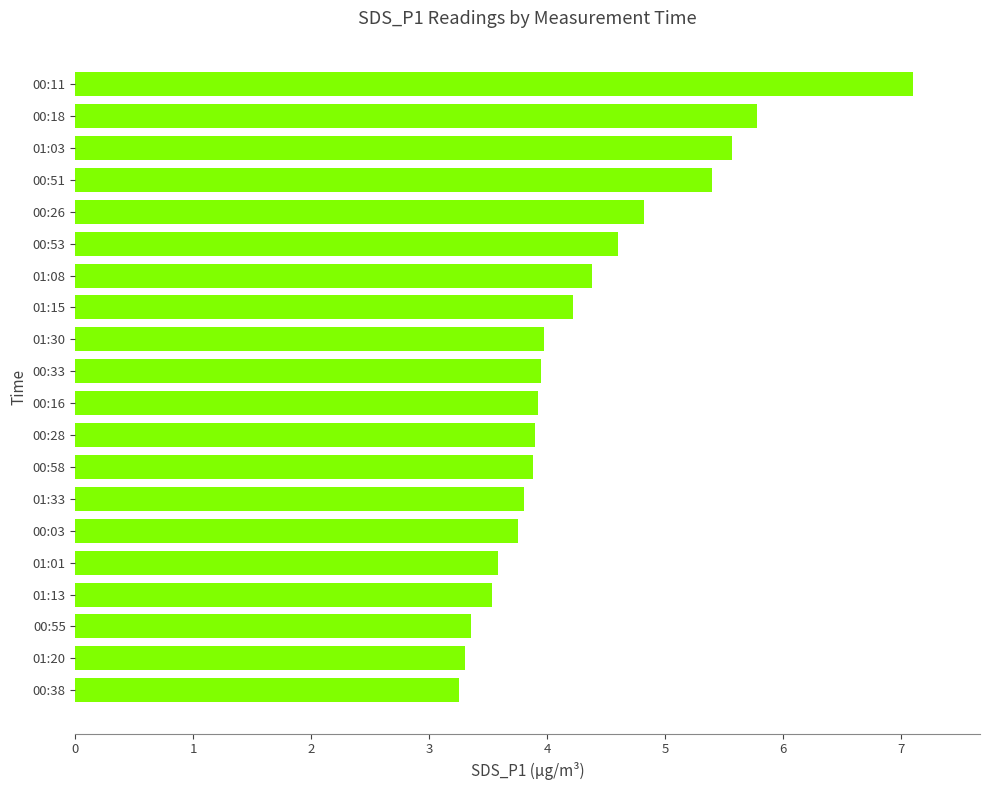

What is the average value?

4.3